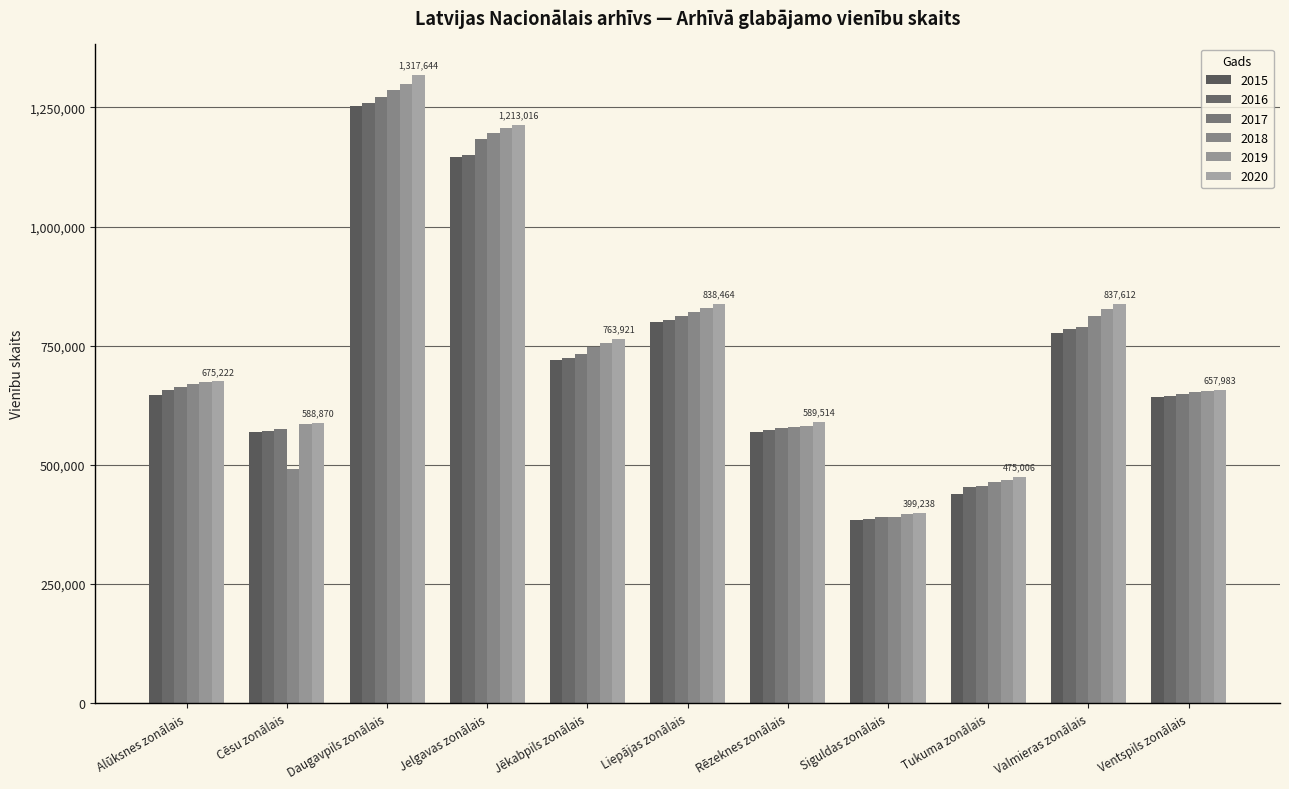

What is the difference between the 2016 values at Jēkabpils zonālais and Daugavpils zonālais?

536415